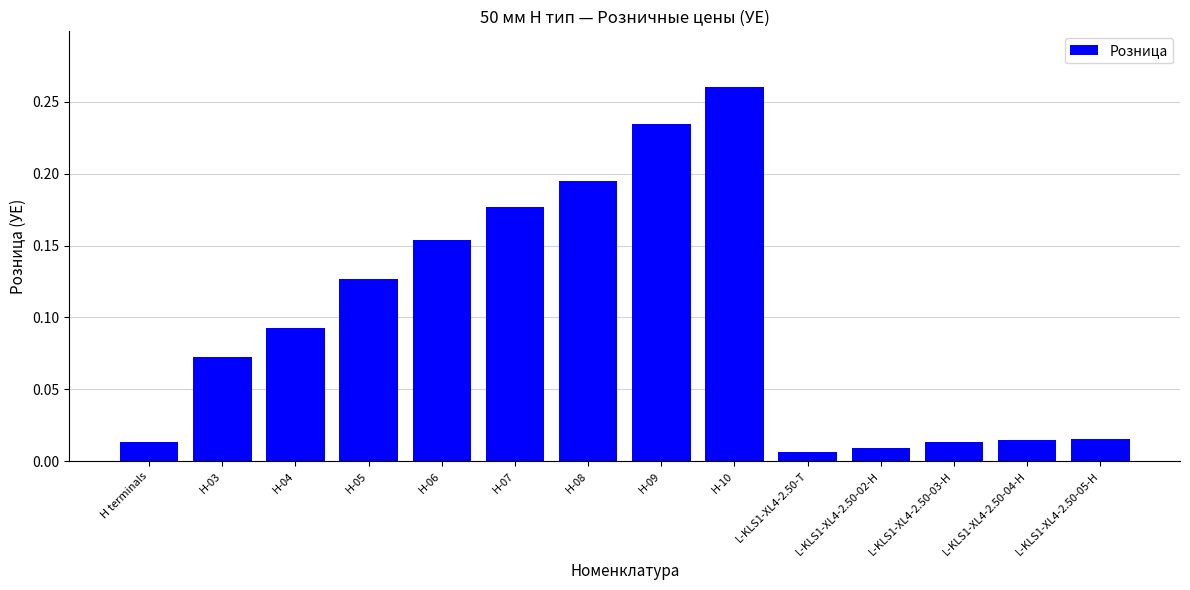

The value at H-08 is 0.1. True or false?

False